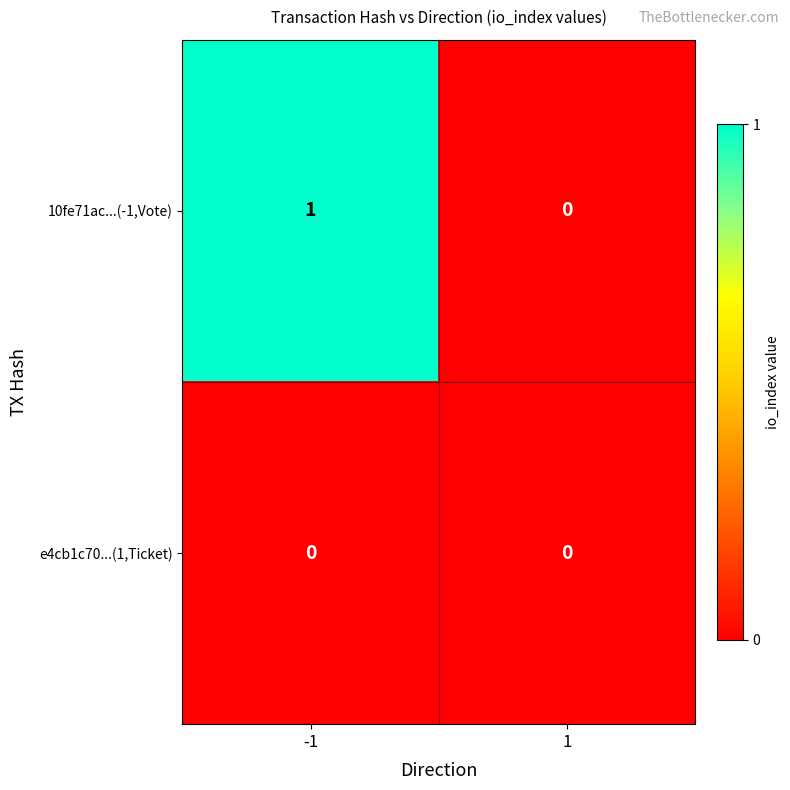

Count the number of data series in this chart.

2